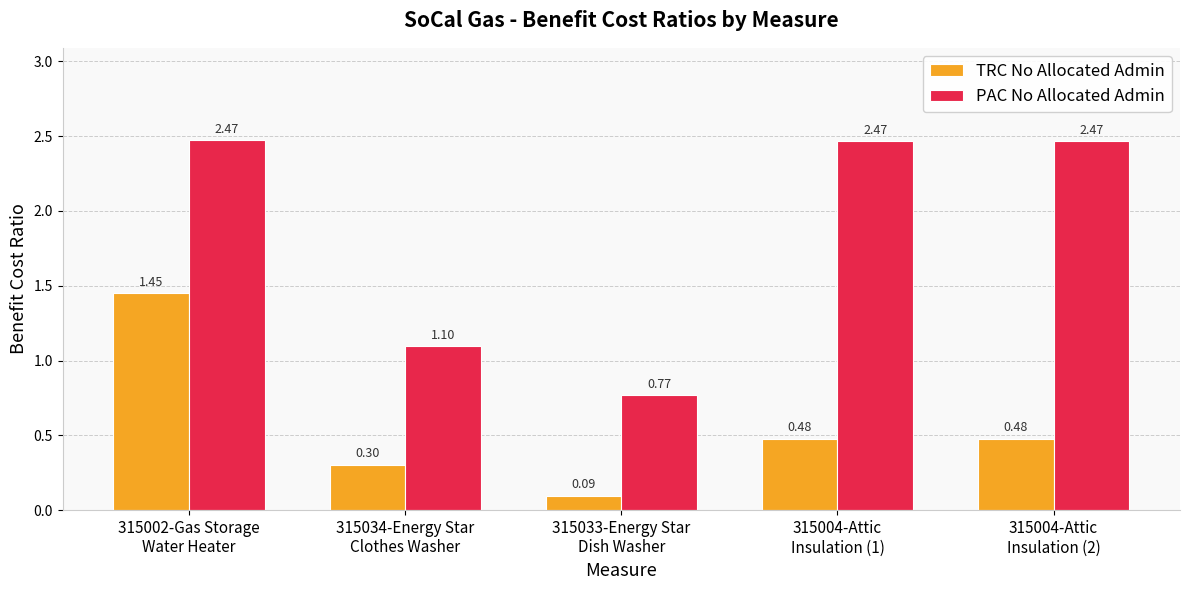

What position from the left is 315004-Attic
Insulation (1)?

4